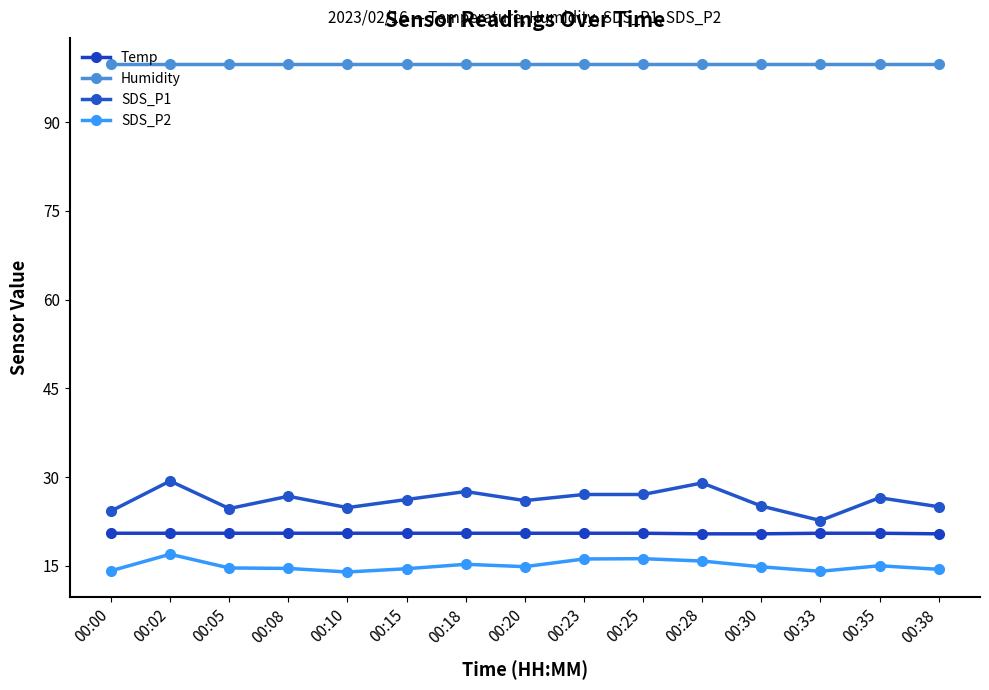

How many categories are shown in the chart?

15